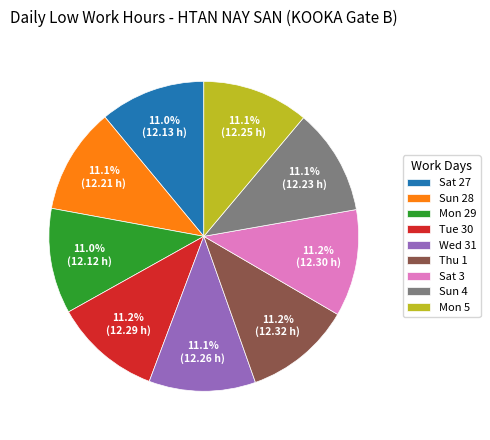

Do Sat 3 and Mon 29 together represent more than half of the pie?

No